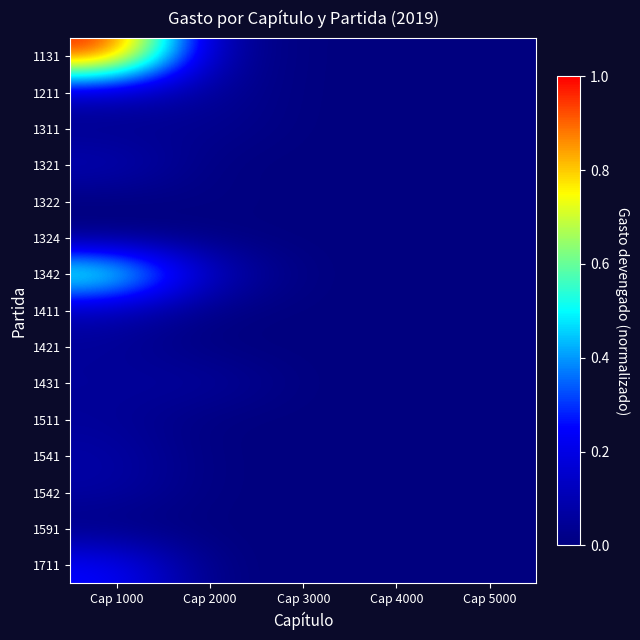

At Cap 5000, list the series in order from largest to smallest.

1131, 1211, 1311, 1321, 1322, 1324, 1342, 1411, 1421, 1431, 1511, 1541, 1542, 1591, 1711